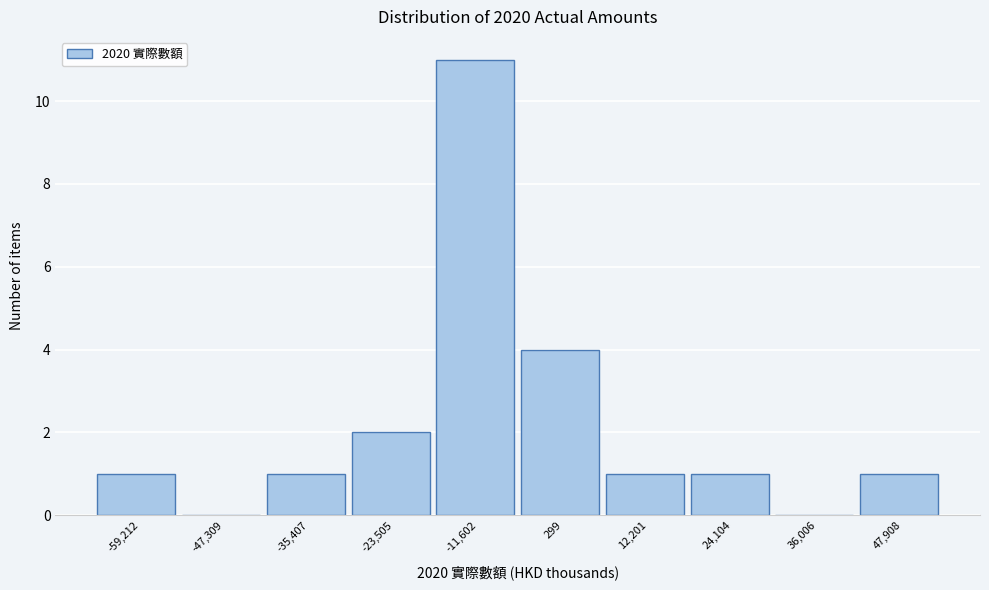

Reading left to right, extract all data points from this chart.

-59,212=1	-47,309=0	-35,407=1	-23,505=2	-11,602=11	299=4	12,201=1	24,104=1	36,006=0	47,908=1